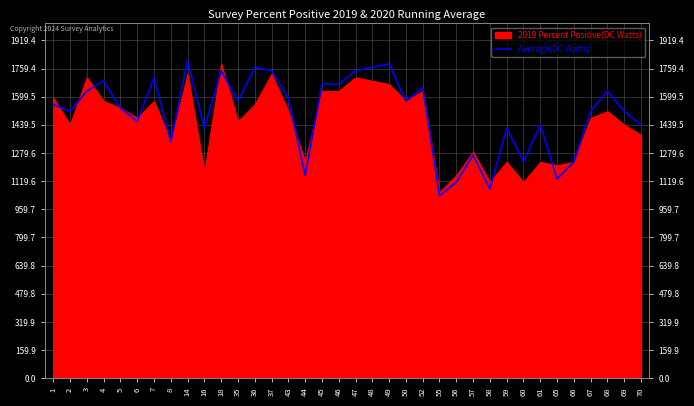

How many interior local valleys (lower than both neighbors) does the data have?

11